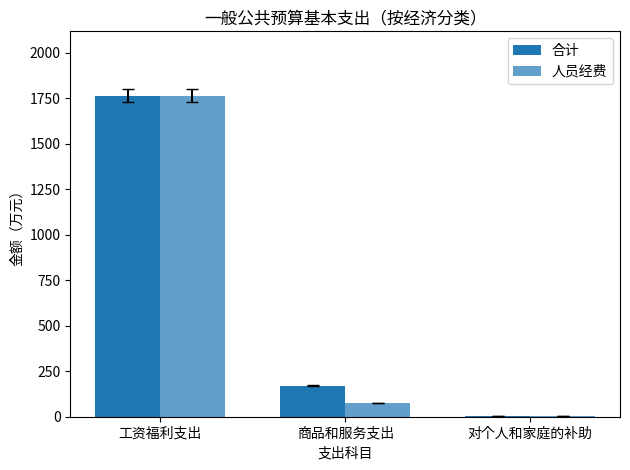

How many groups of bars are there?

3